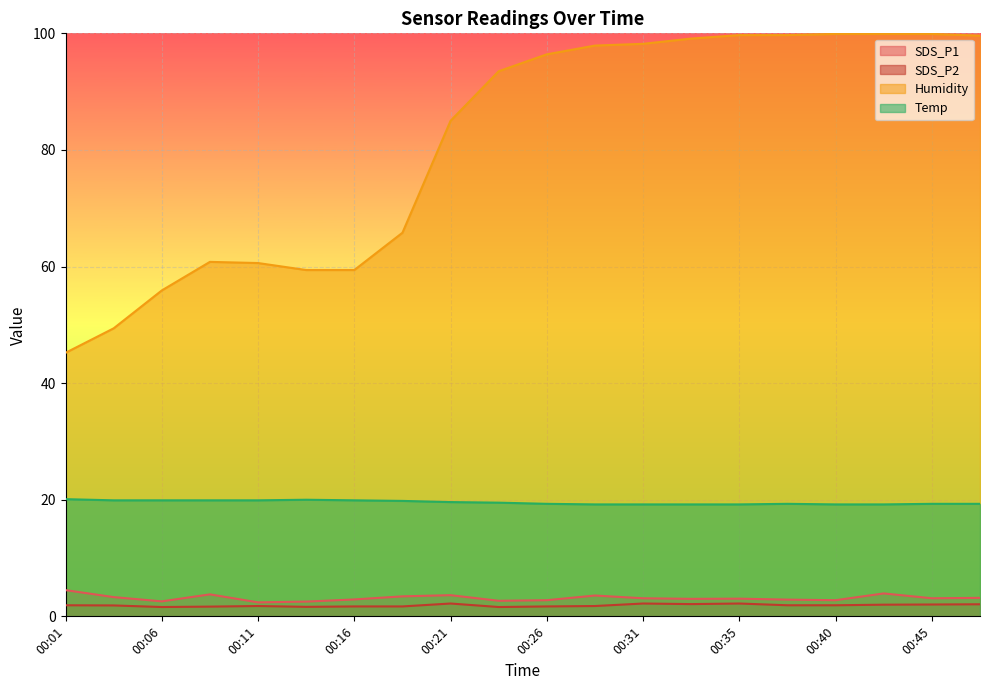

What is the sum of the Humidity values at 00:01 and 00:38?

144.9